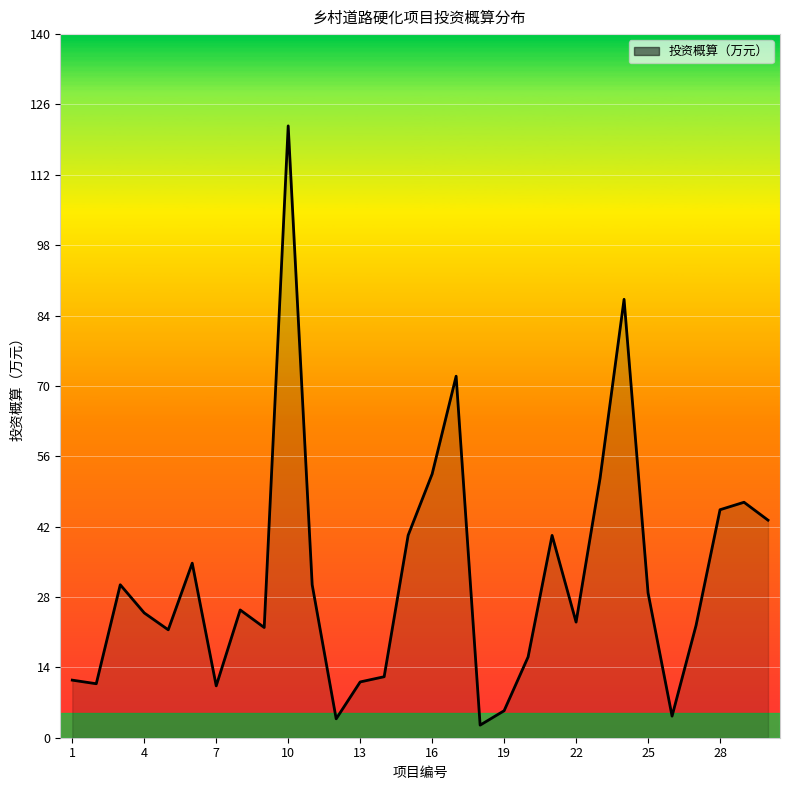

What is the difference between the maximum and minimum values?

119.9